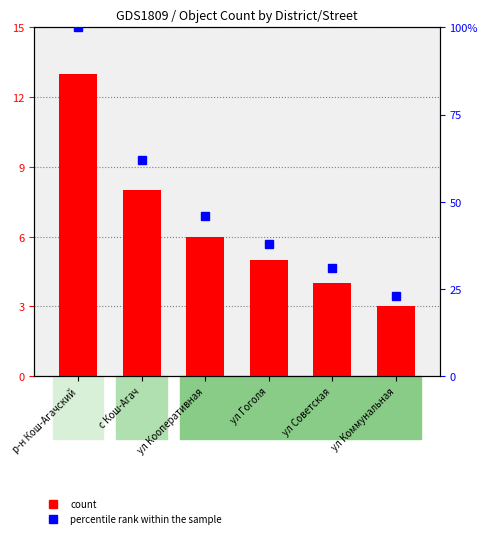

Between ул Кооперативная and ул Гоголя, which series saw the biggest shift?

percentile rank within the sample